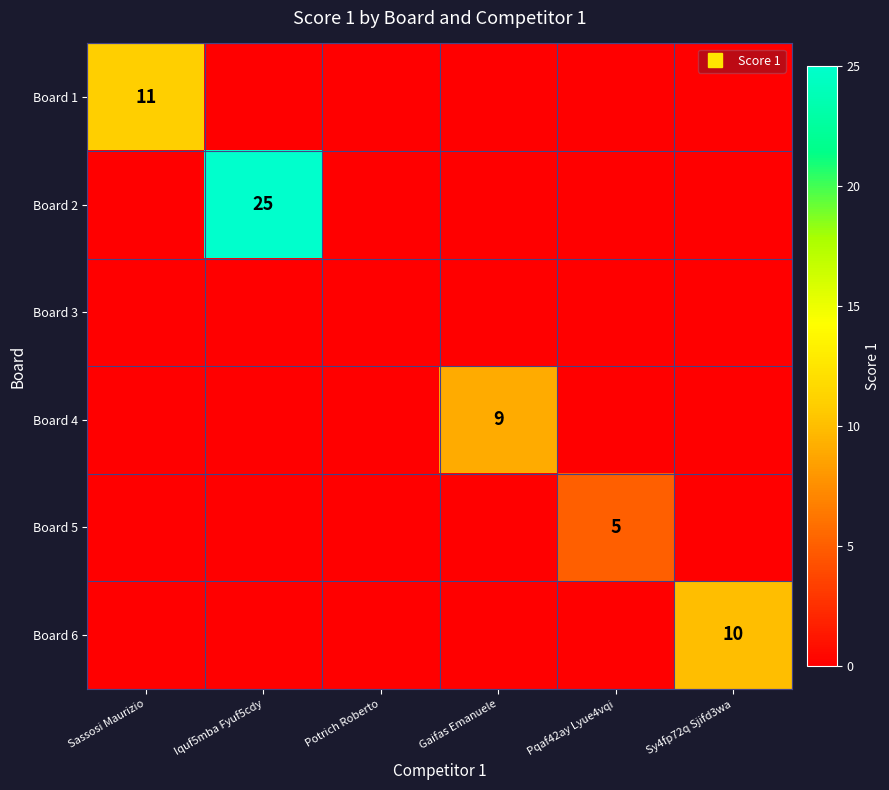

What is the average value of the Board 6 series?

2